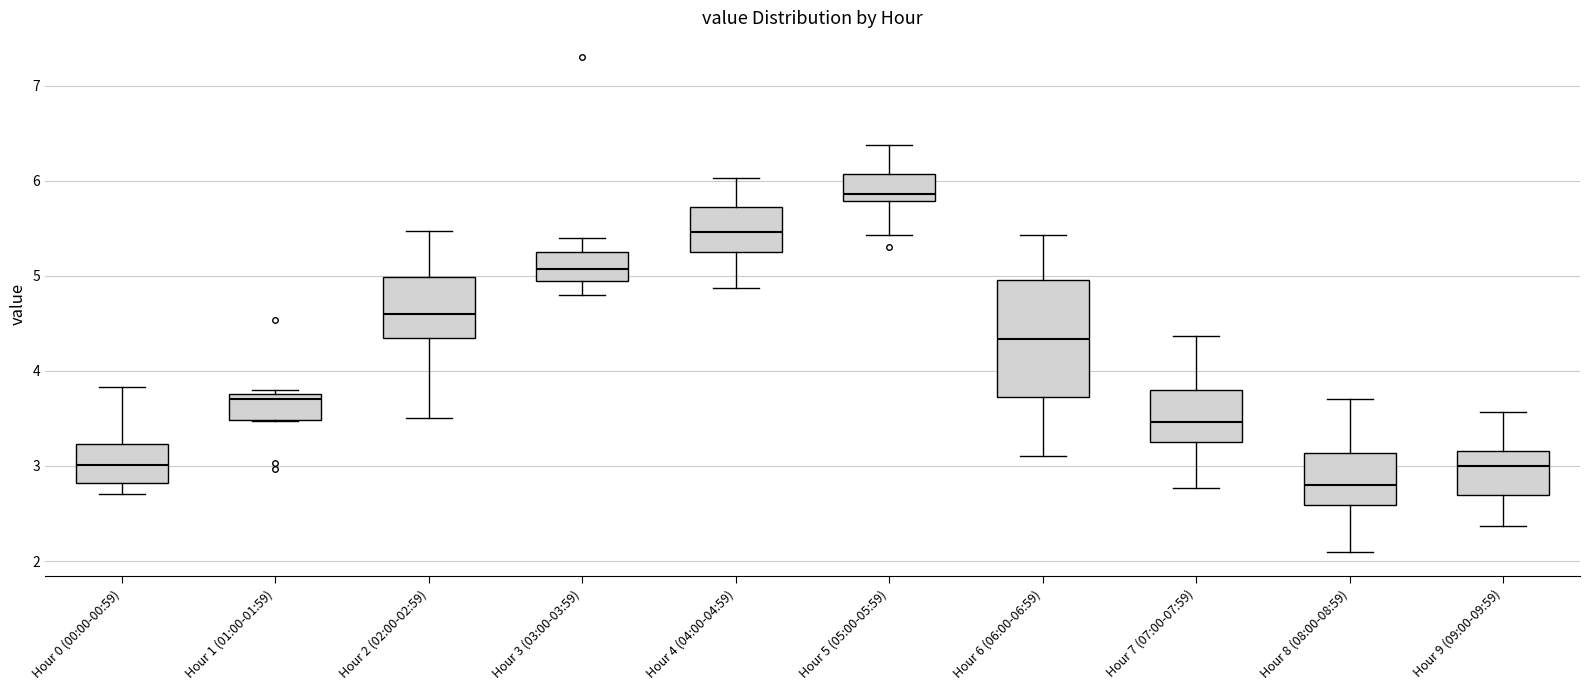

Where is the lower edge of the box for Hour 7 (07:00-07:59) on the y-axis? The values are not printed on the chart, so give them approximately, as read against the axis.

3.2